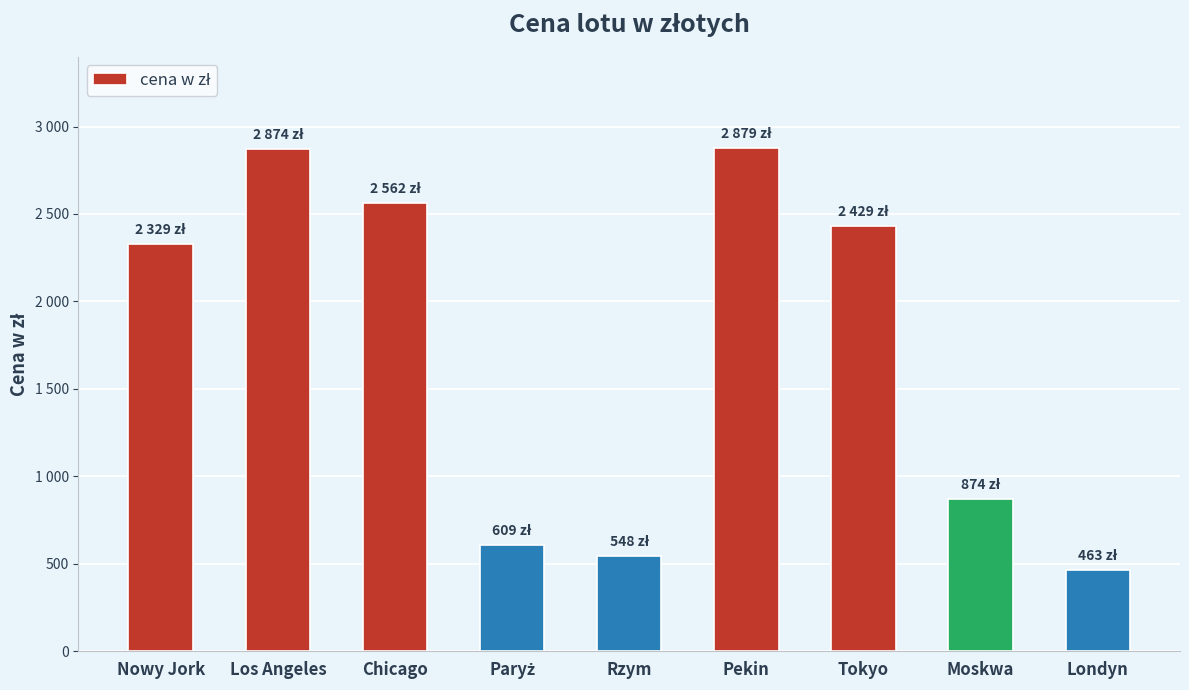

Are the bars horizontal?

No